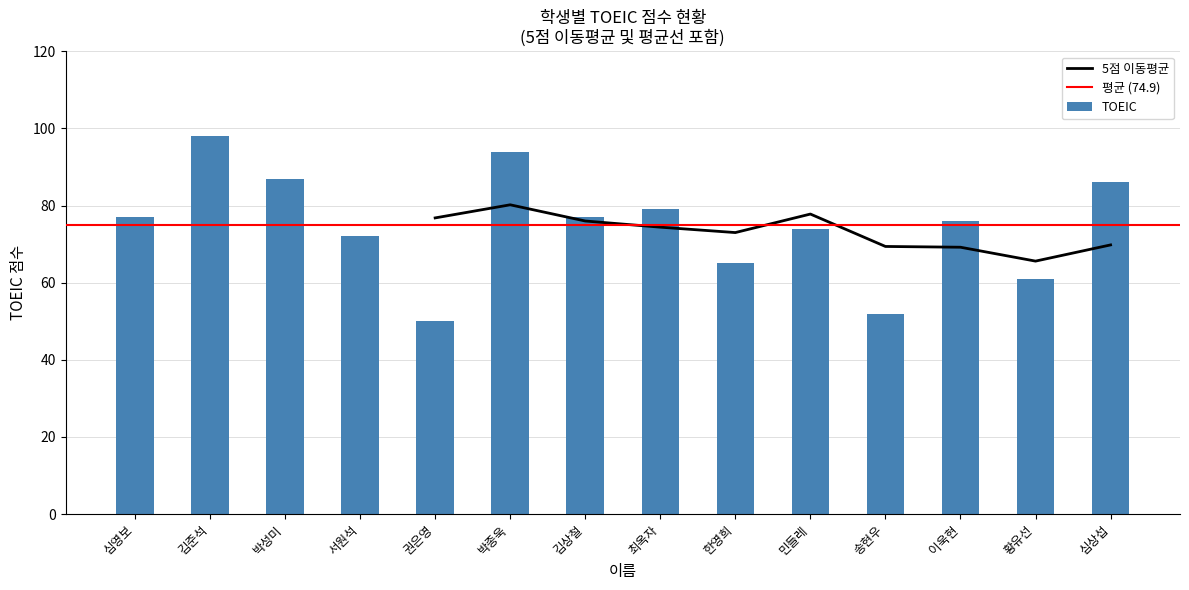

Where does the 학과코드 series first go above 77?

김준석